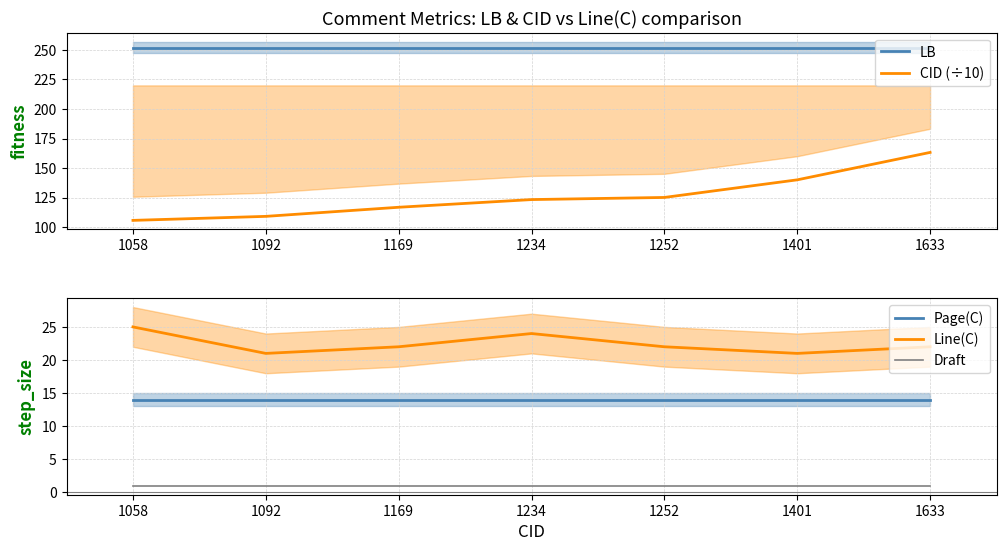

How many lines are shown in the chart?

5